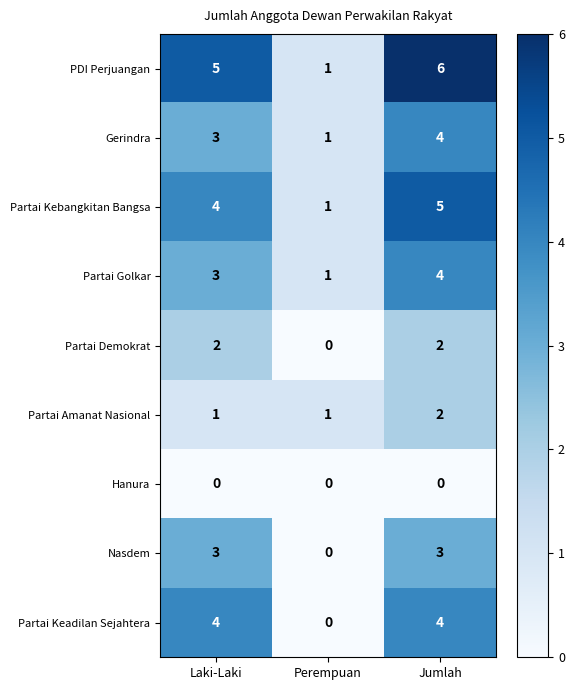

Which series has the largest range (max minus min)?

PDI Perjuangan